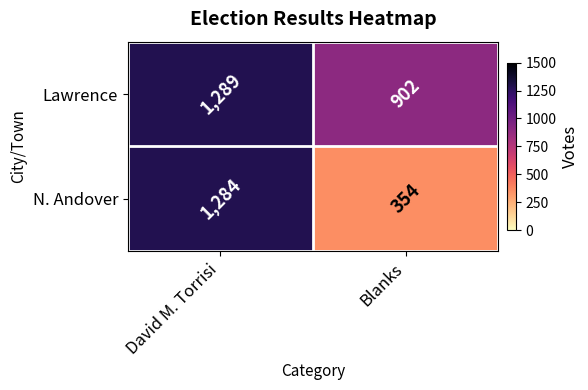

What is the difference between the maximum and minimum values in the Lawrence series?

387